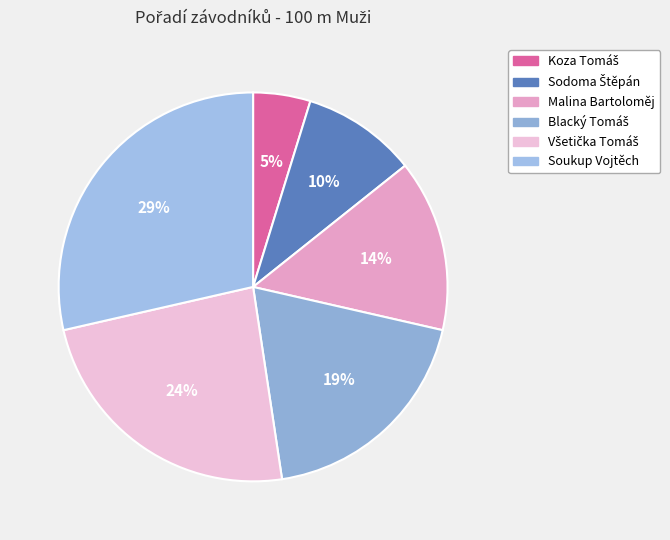

Rank the categories by value from highest to lowest.

Soukup Vojtěch, Všetička Tomáš, Blacký Tomáš, Malina Bartoloměj, Sodoma Štěpán, Koza Tomáš